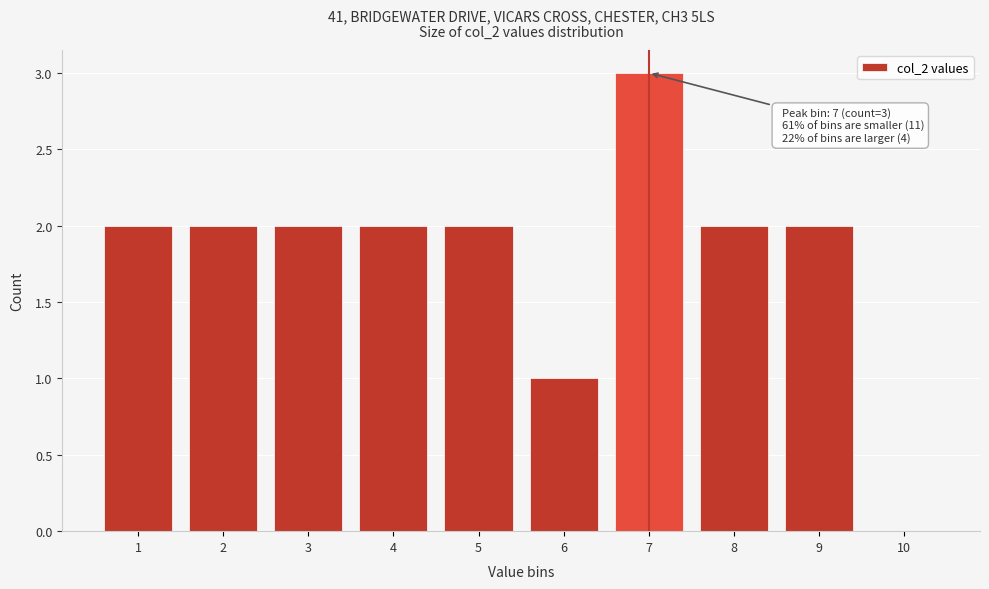

Reading left to right, transcribe all the data shown in this chart.

1=2	2=2	3=2	4=2	5=2	6=1	7=3	8=2	9=2	10=0